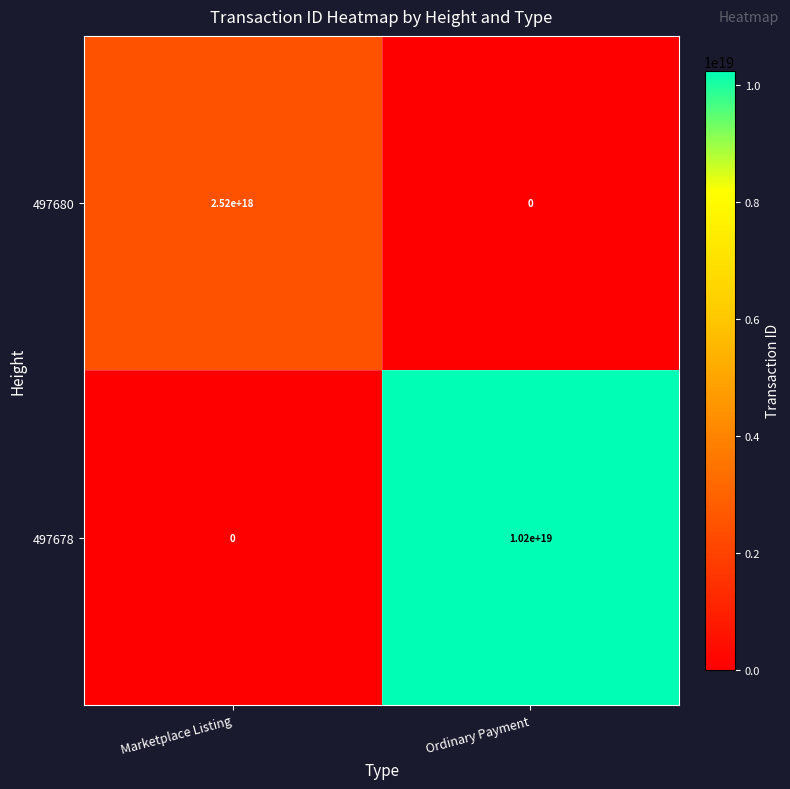

Rank the categories by 497678 value from highest to lowest.

Ordinary Payment, Marketplace Listing